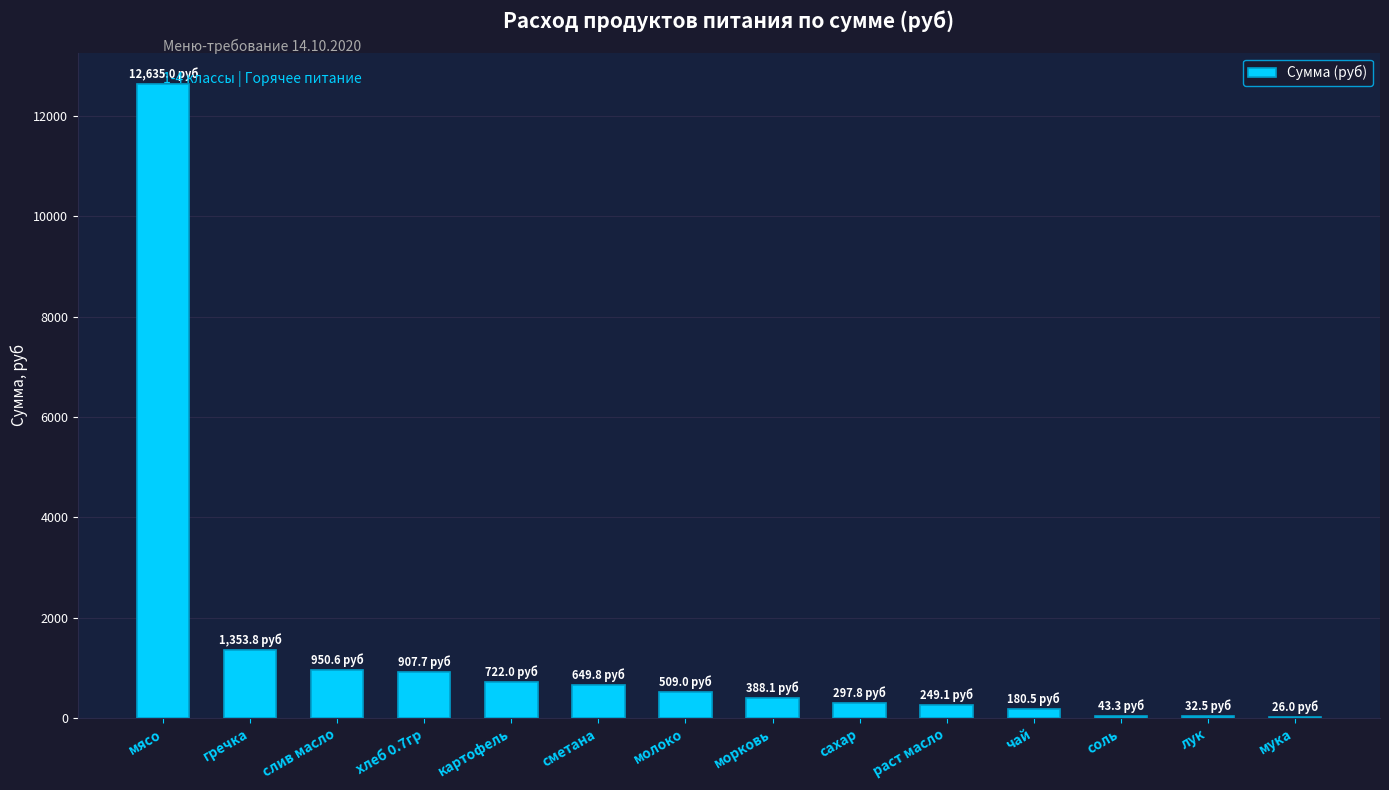

The value at гречка is 346.7. True or false?

False